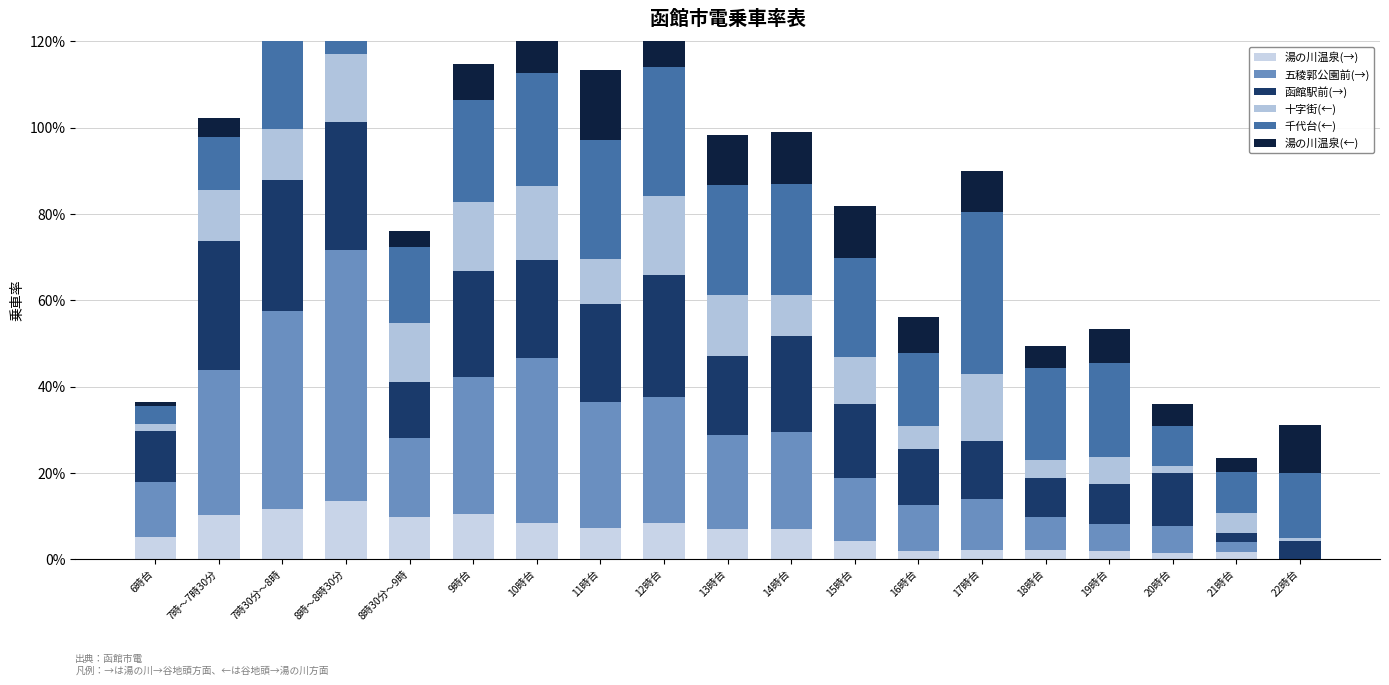

Is it true that 湯の川温泉(←) equals 0.2 at 16時台?

False